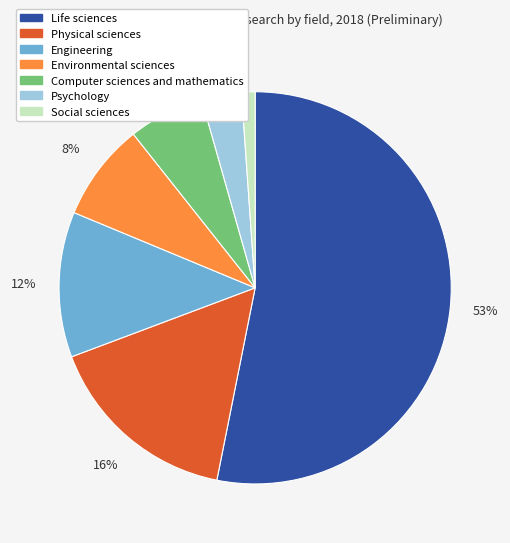

Does Life sciences account for over 50% of the chart?

Yes